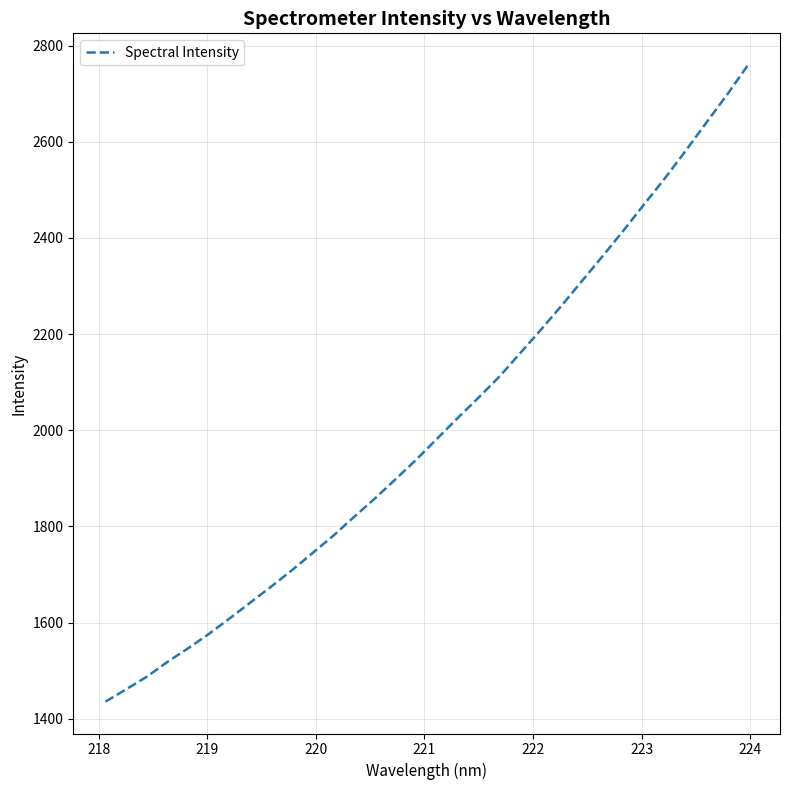

Is this an area chart (filled region under the line)?

No